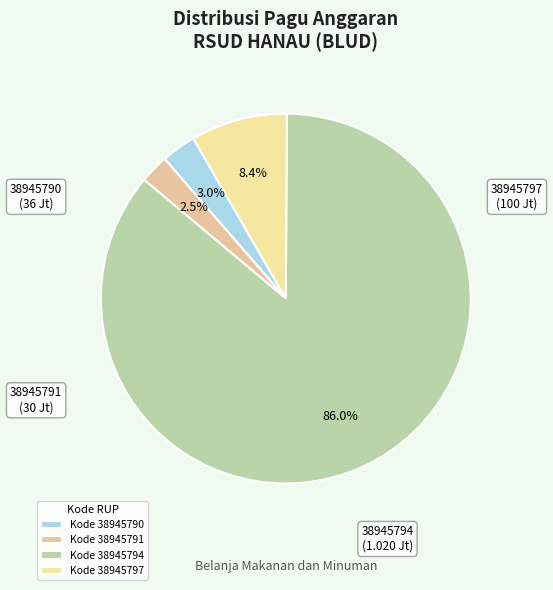

How many segments does this pie chart have?

4